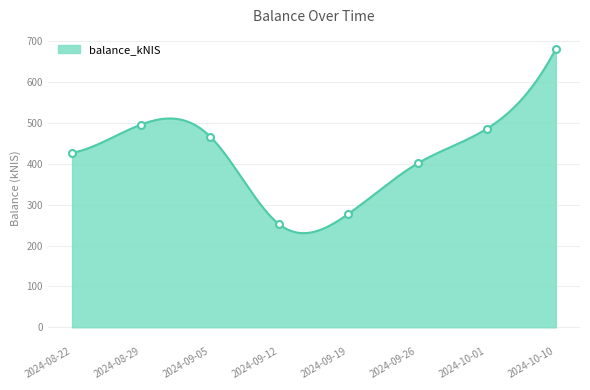

Where does the data first go above 466?

2024-08-29